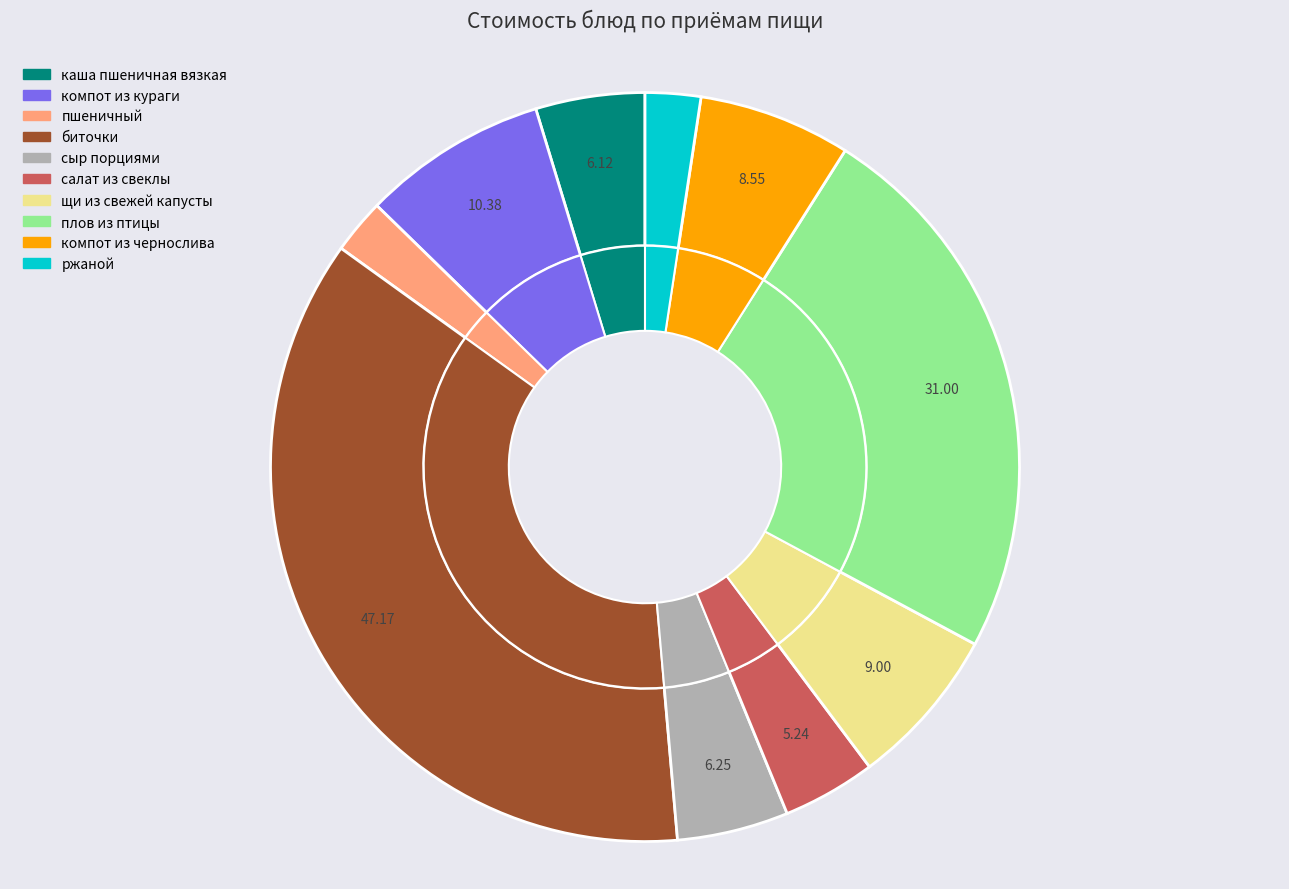

How many segments does this pie chart have?

10